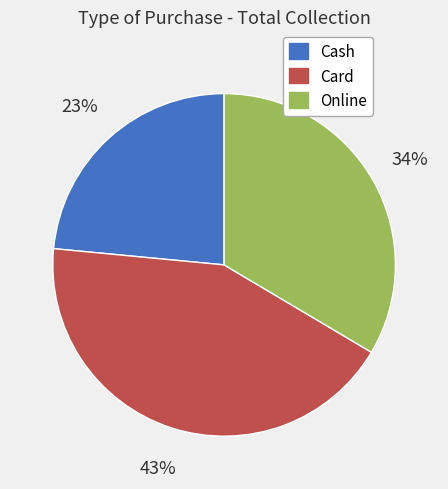

Is there a majority slice in this chart?

No